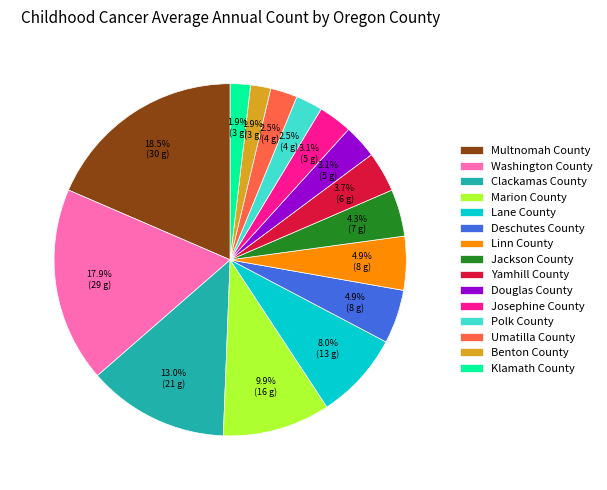

Which has a higher value, Benton County or Clackamas County?

Clackamas County